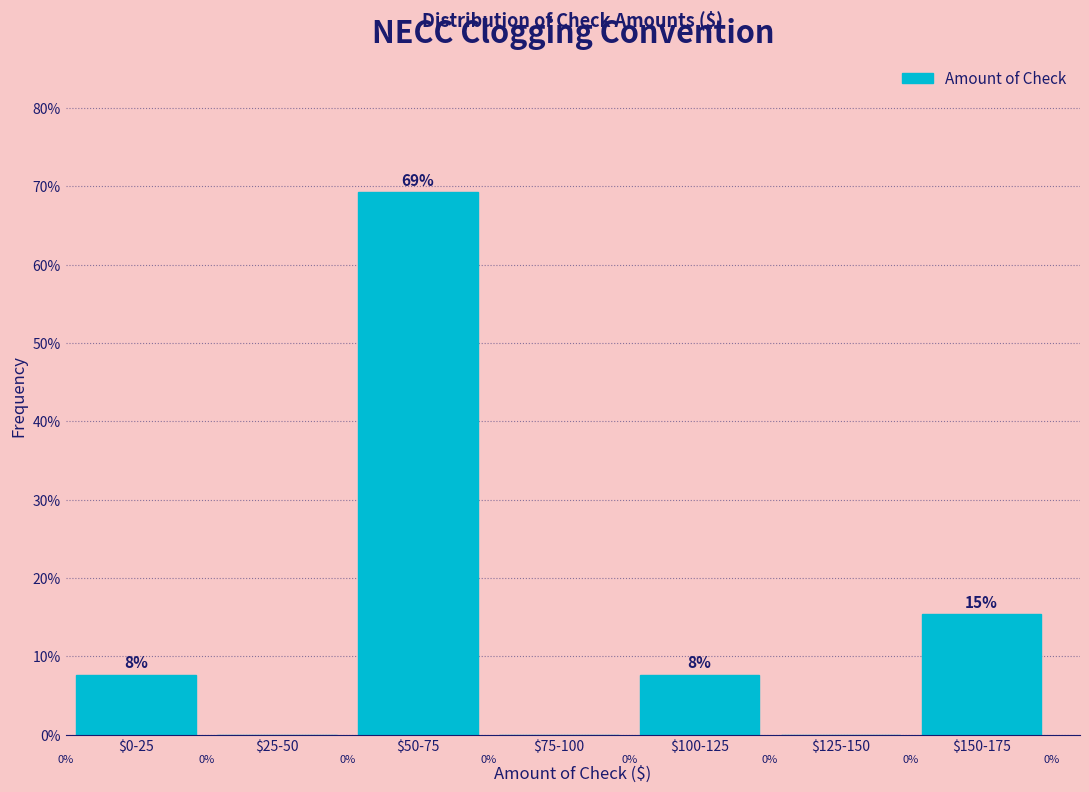

True or false: the data shows -44.7 at $25-50.

False